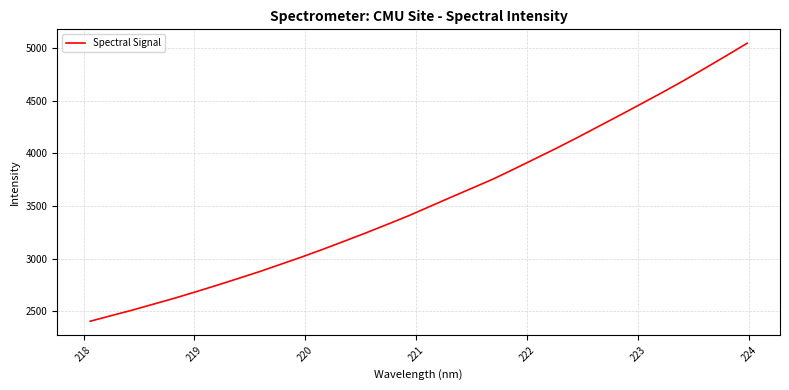

Does the chart have visible grid lines?

Yes